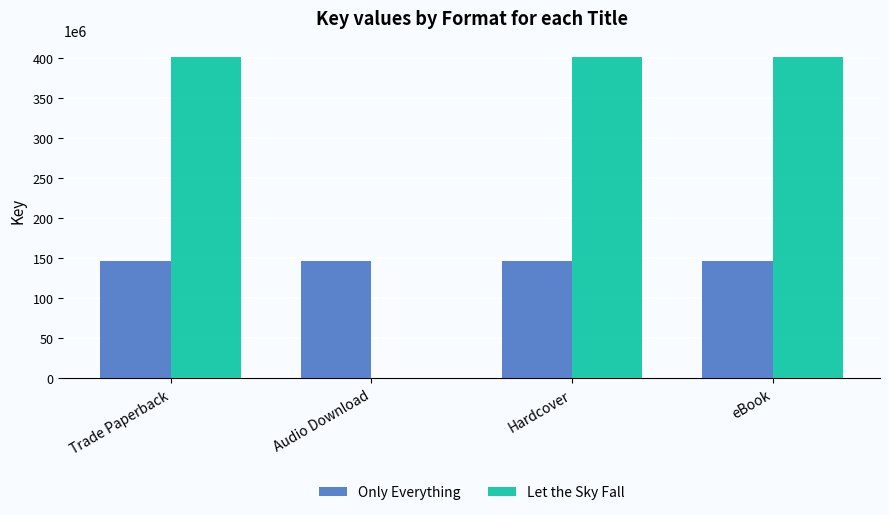

What is the maximum value for Let the Sky Fall?

401388192